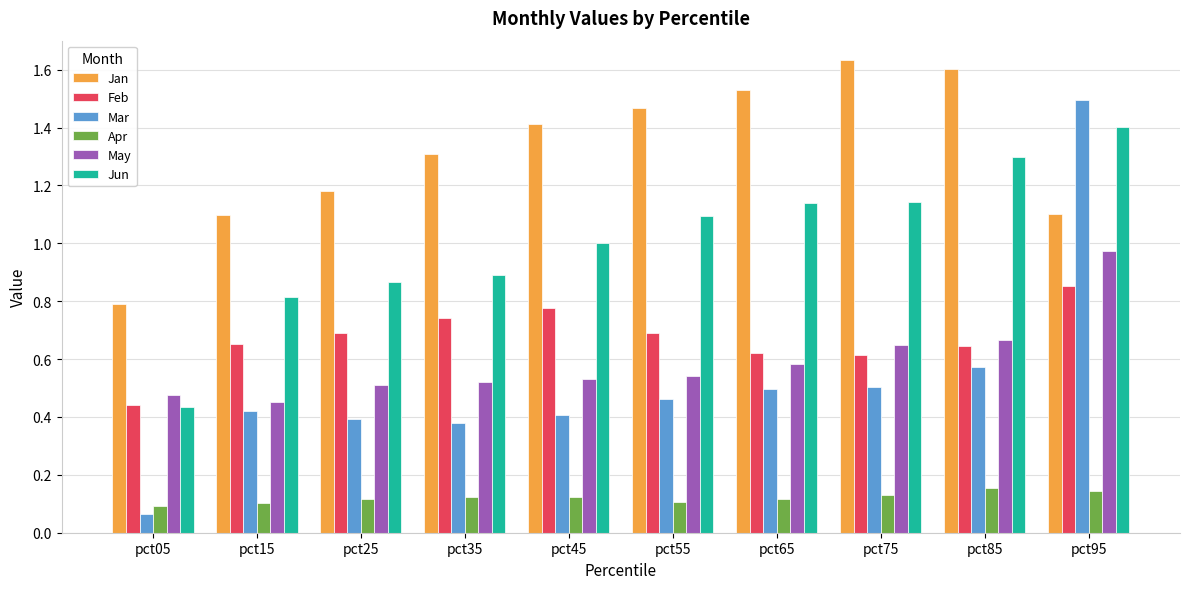

At which category does the chart reach its minimum across all series?

pct05